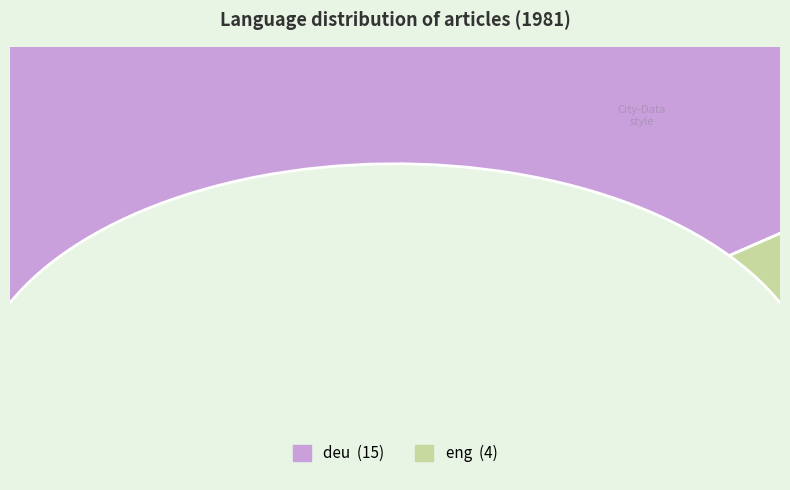

What is the change in value from deu to eng?

-11